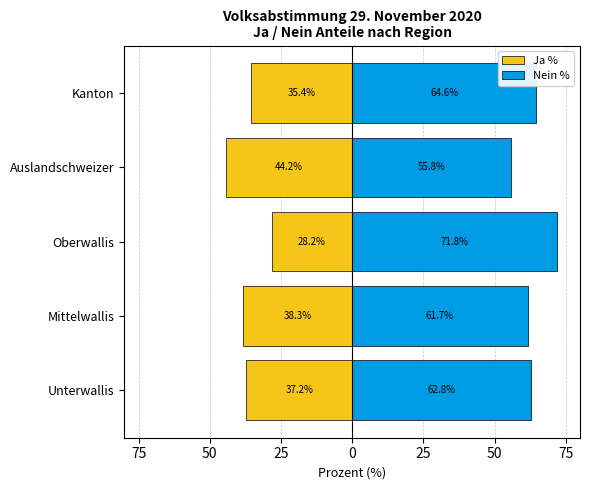

What is the value of the Ja % bar at the 4th from the left?

-44.2